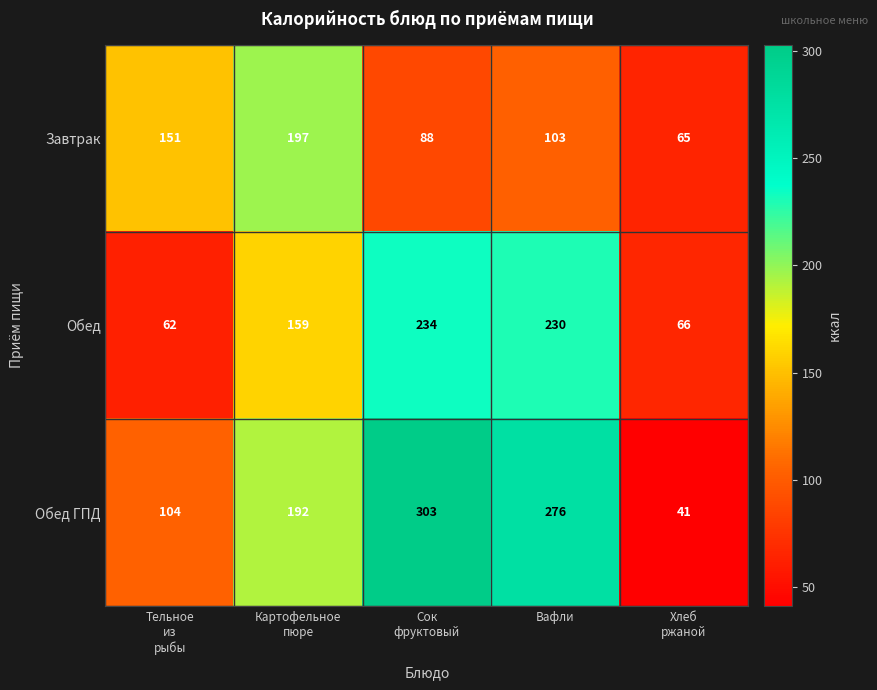

The Обед series shows 230 at Вафли. True or false?

True